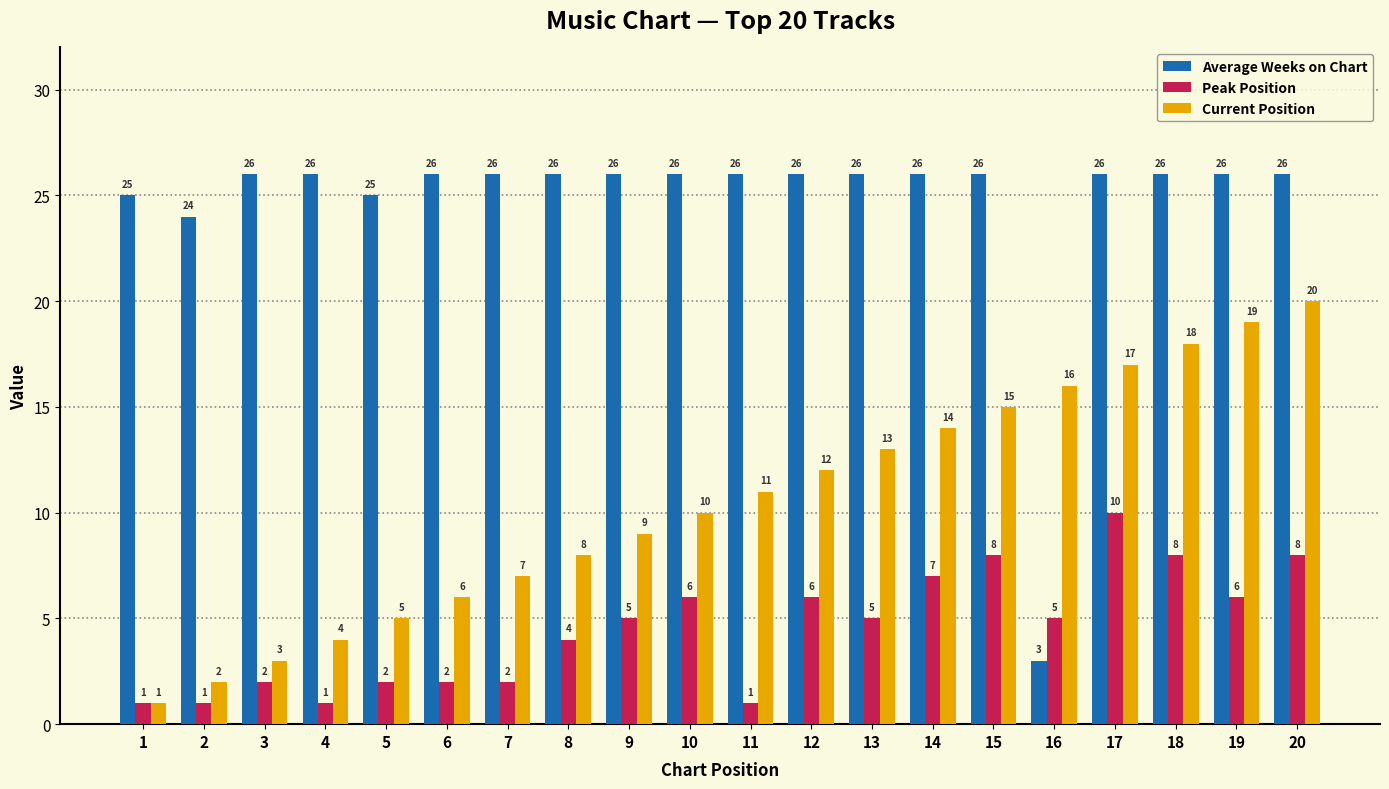

What is the difference between the maximum and minimum values in the Average Weeks on Chart series?

23